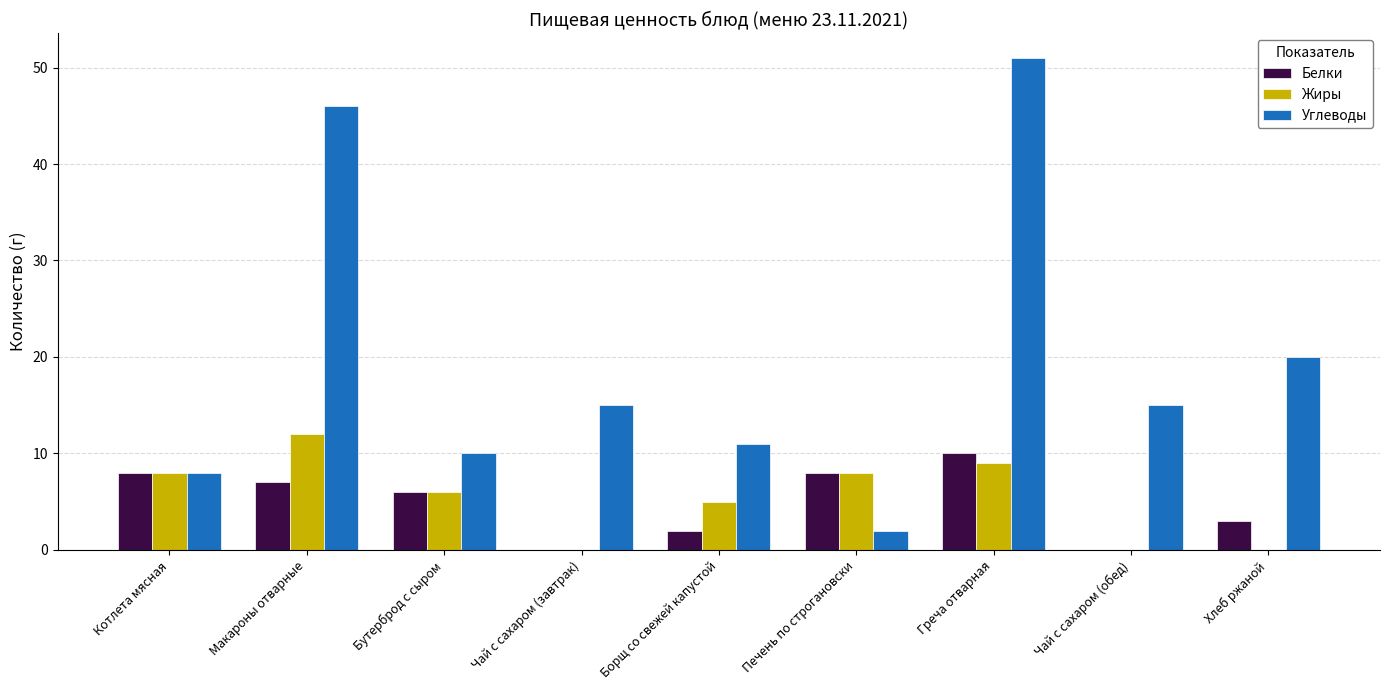

Reading left to right, what are all the values shown in this chart?

Белки: 8	7	6	0	2	8	10	0	3
Жиры: 8	12	6	0	5	8	9	0	0
Углеводы: 8	46	10	15	11	2	51	15	20